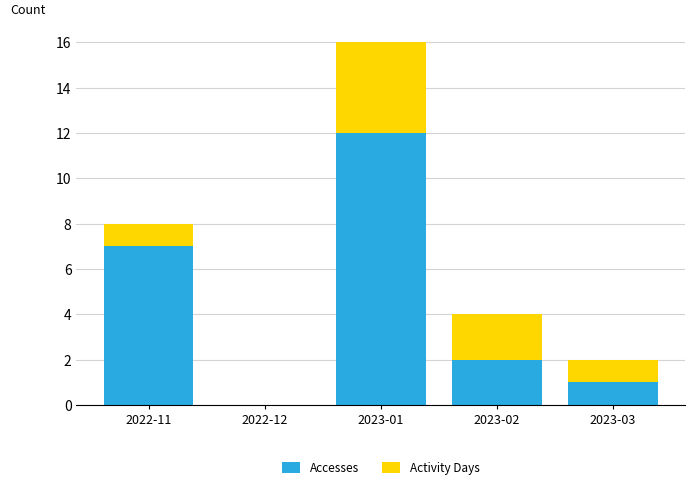

The Accesses series shows 4 at 2022-12. True or false?

False